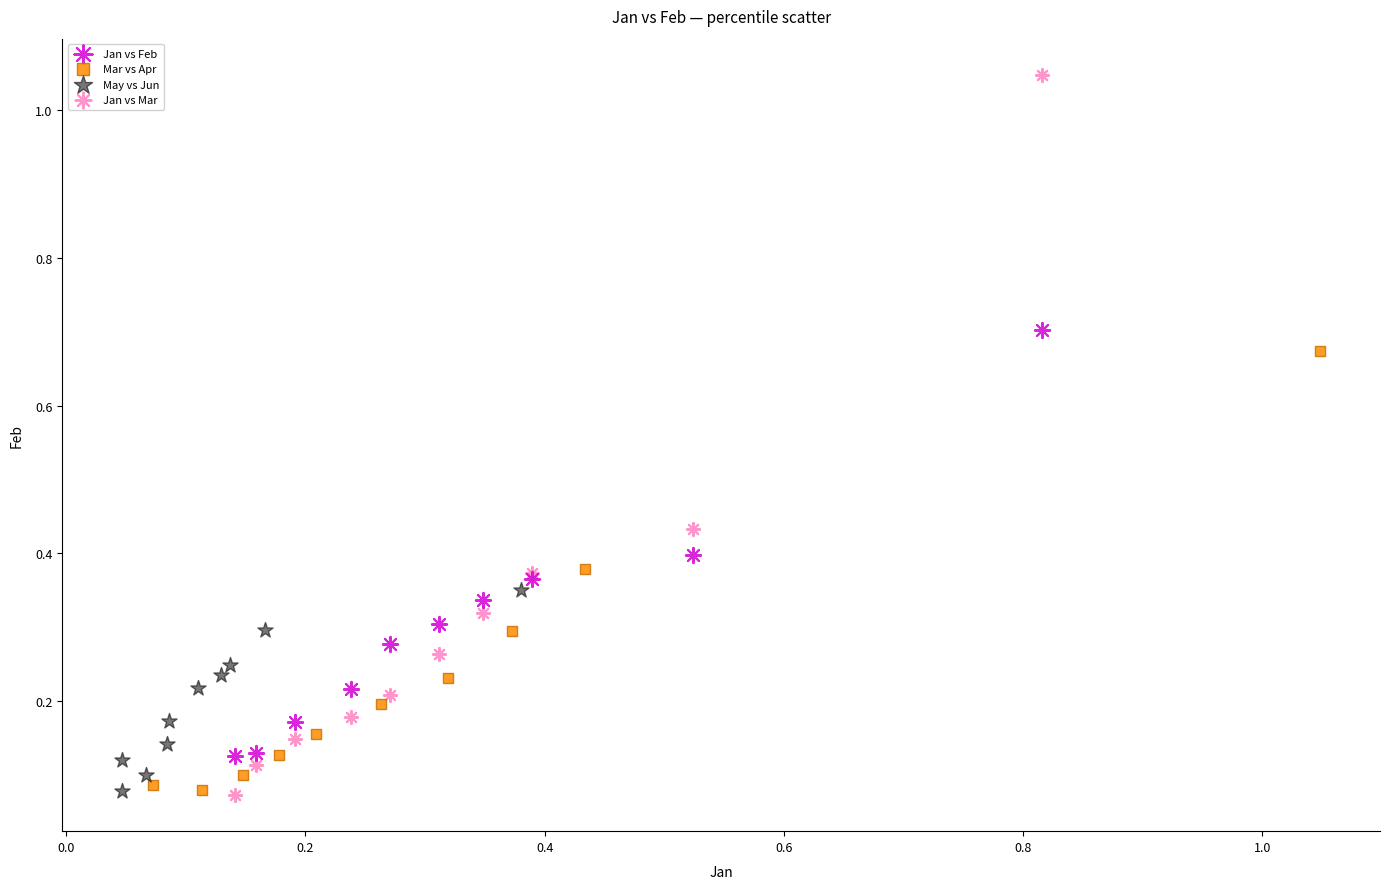

Which series has the largest Y range (max minus min)?

Jan vs Mar